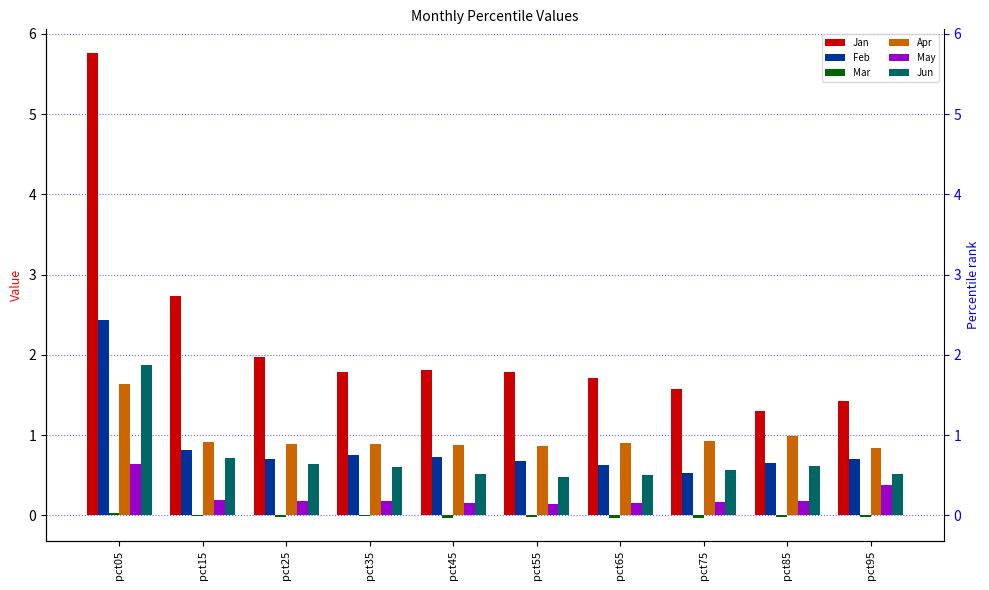

What is the total value across all series at pct95?

3.8